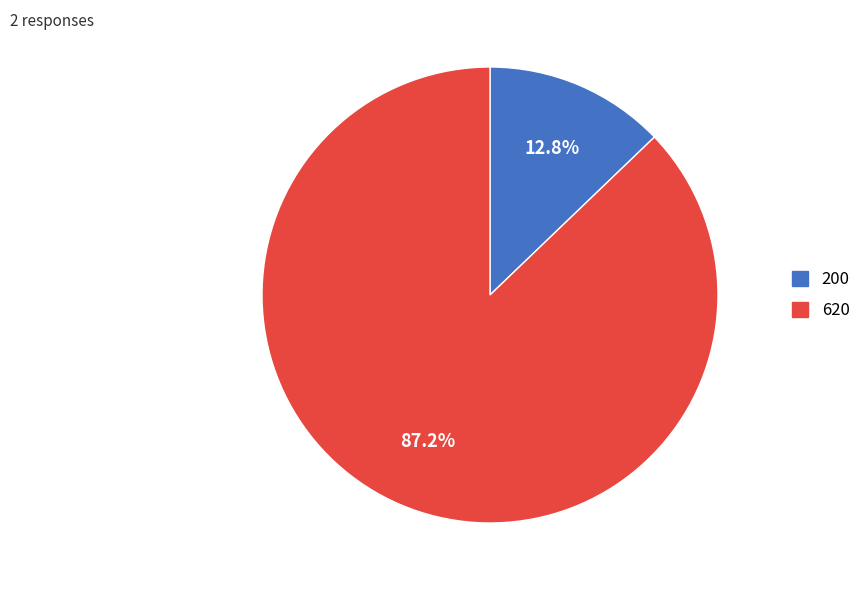

Rank the categories by value from highest to lowest.

620, 200